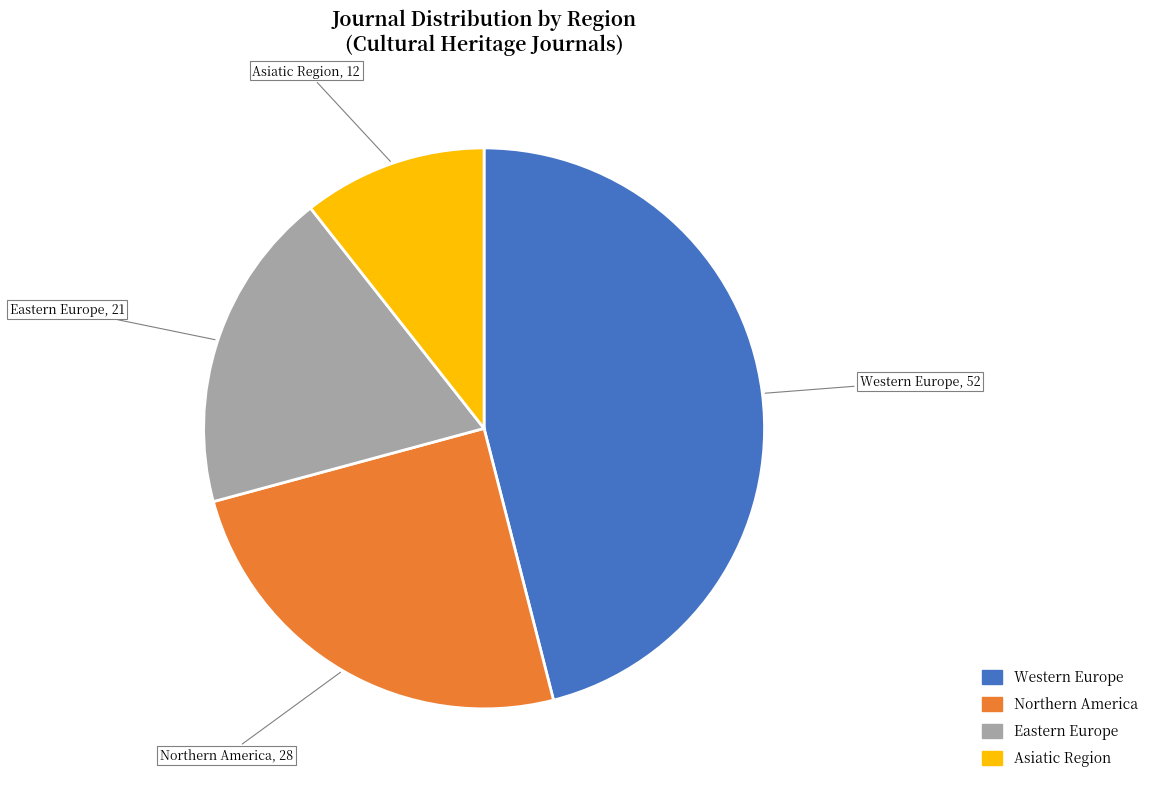

Does Eastern Europe represent more than half of the total?

No